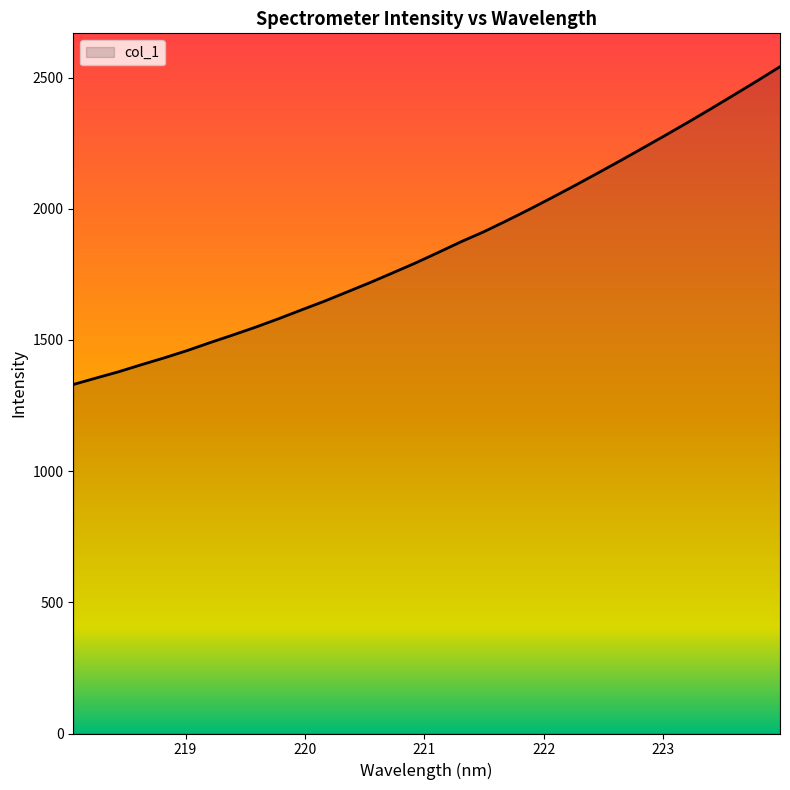

What is the maximum value shown in the chart?

2541.7